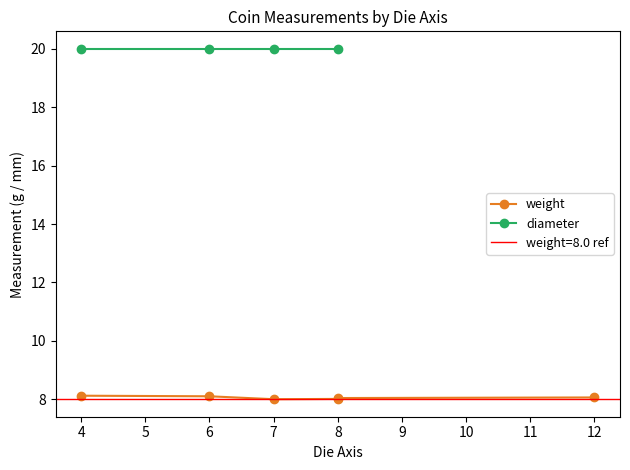

Which series changed the most between 4 and 12?

weight